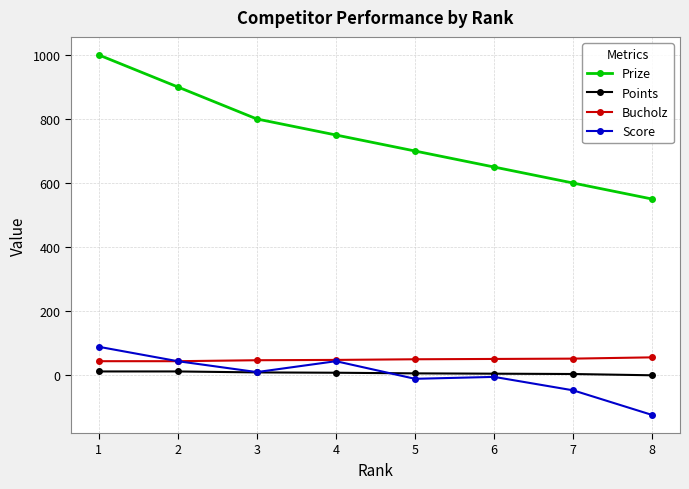

How many values in the Bucholz series are below 50?

4